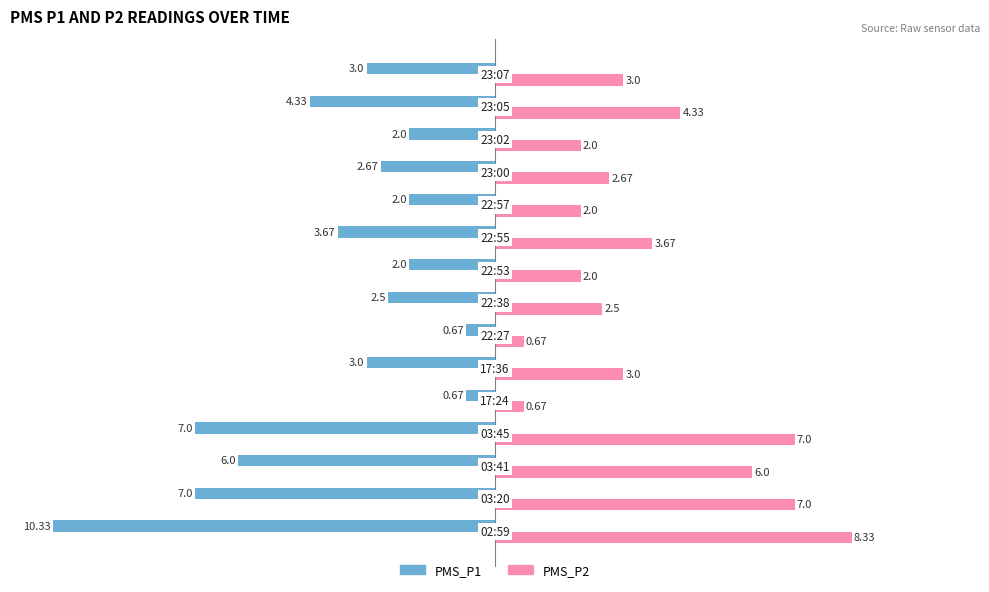

Rank the series by their maximum value, from highest to lowest.

PMS_P2, PMS_P1